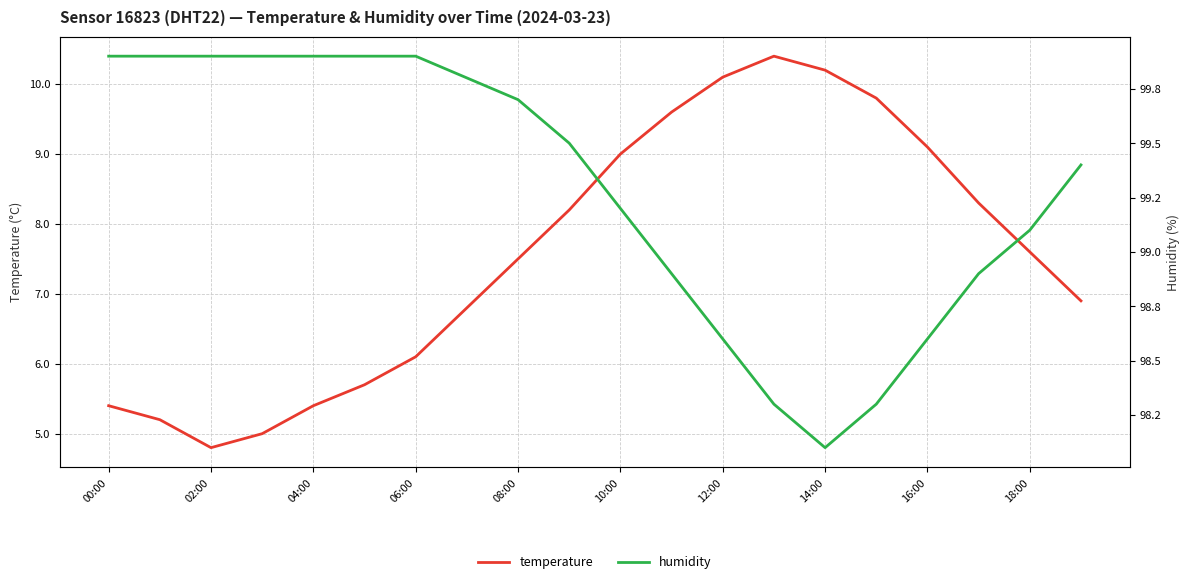

What is the difference between the highest and lowest values at 00:00?

94.5